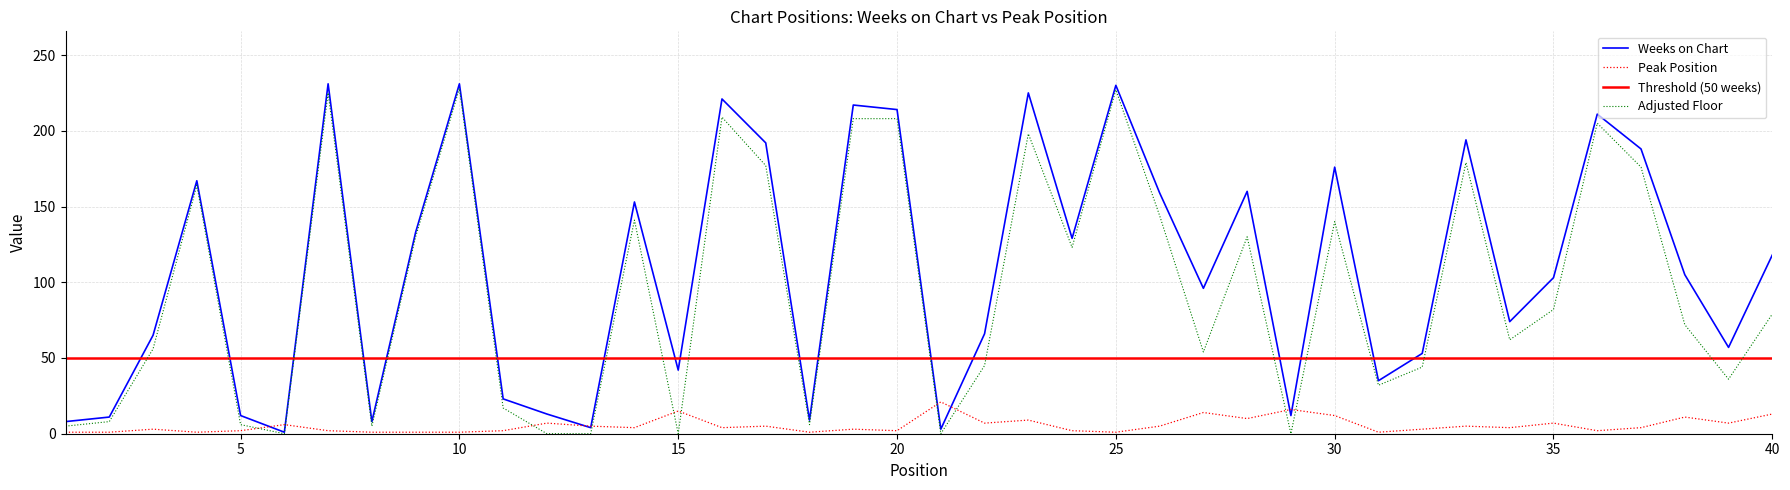

Rank the categories by Peak Position value from highest to lowest.

21, 29, 15, 27, 40, 30, 38, 28, 23, 12, 22, 35, 39, 6, 13, 17, 26, 33, 14, 16, 34, 37, 3, 19, 32, 5, 7, 11, 20, 24, 36, 1, 2, 4, 8, 9, 10, 18, 25, 31